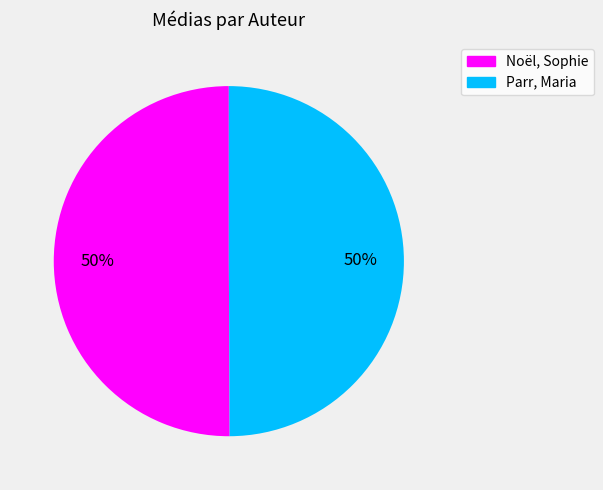

How many segments does this pie chart have?

2